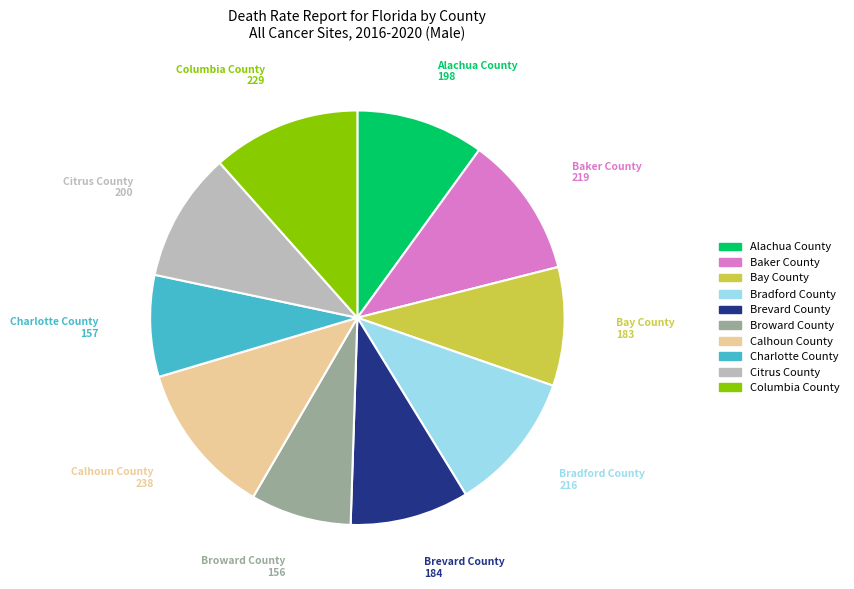

Count the number of slices in the pie.

10